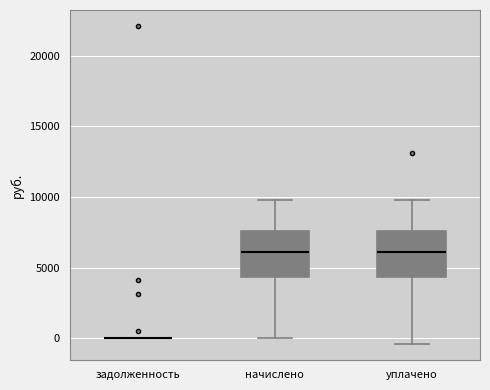

Where does the upper whisker of the box for начислено end on the y-axis? The values are not printed on the chart, so give them approximately, as read against the axis.

10000